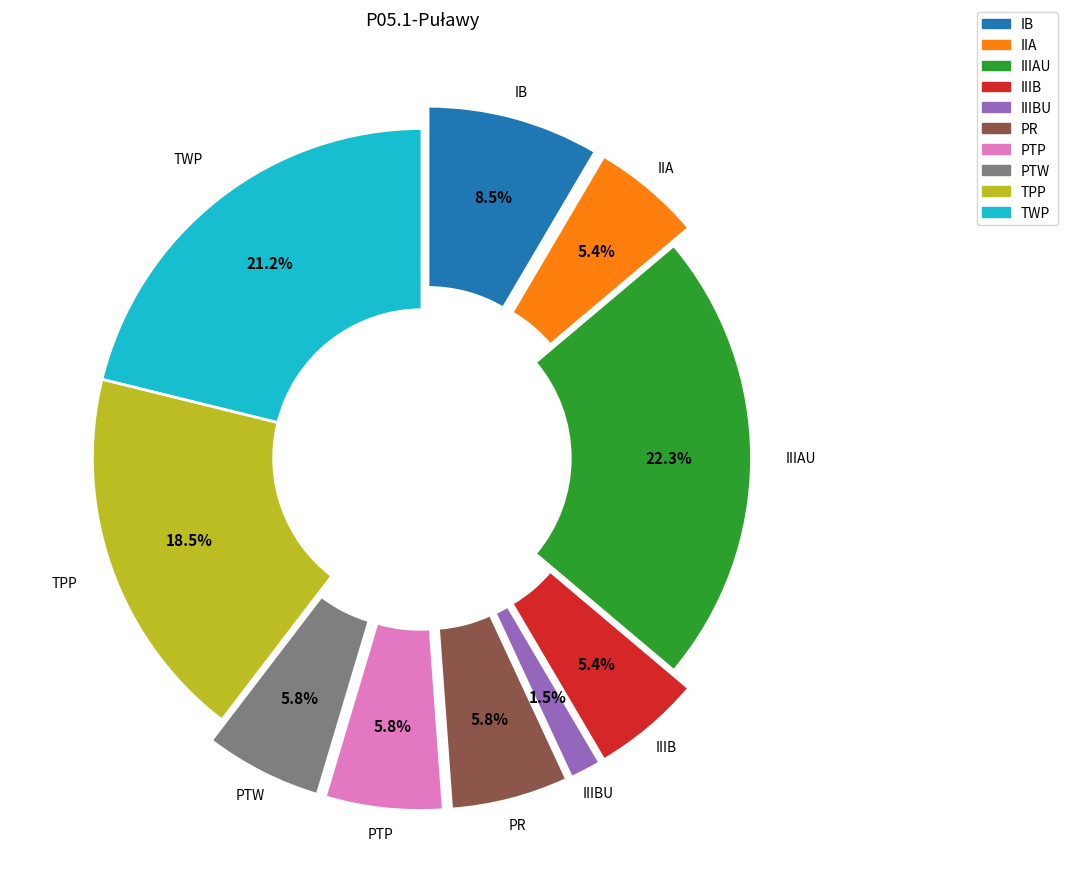

Which slice is the largest?

IIIAU